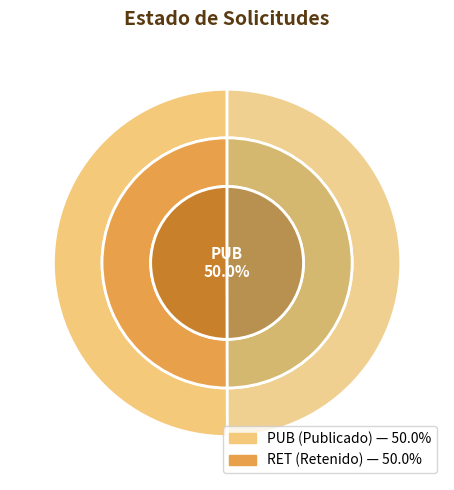

Between PUB and RET, which is larger?

PUB